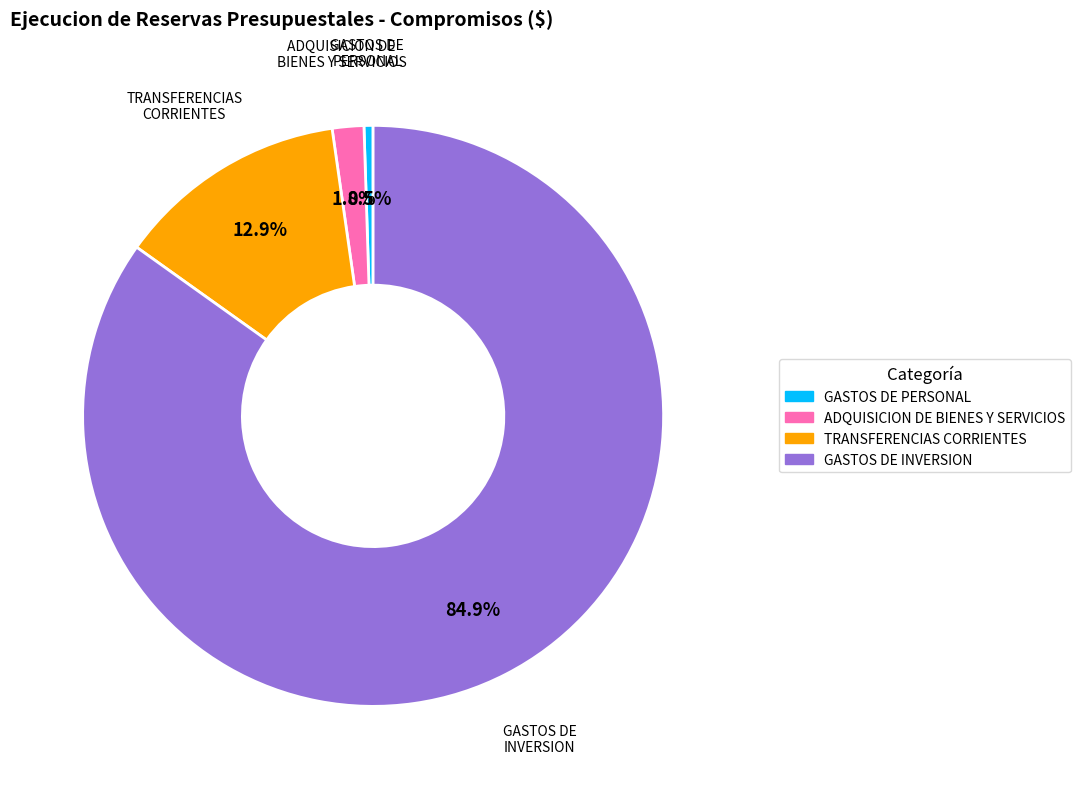

Does any single category account for the majority?

Yes